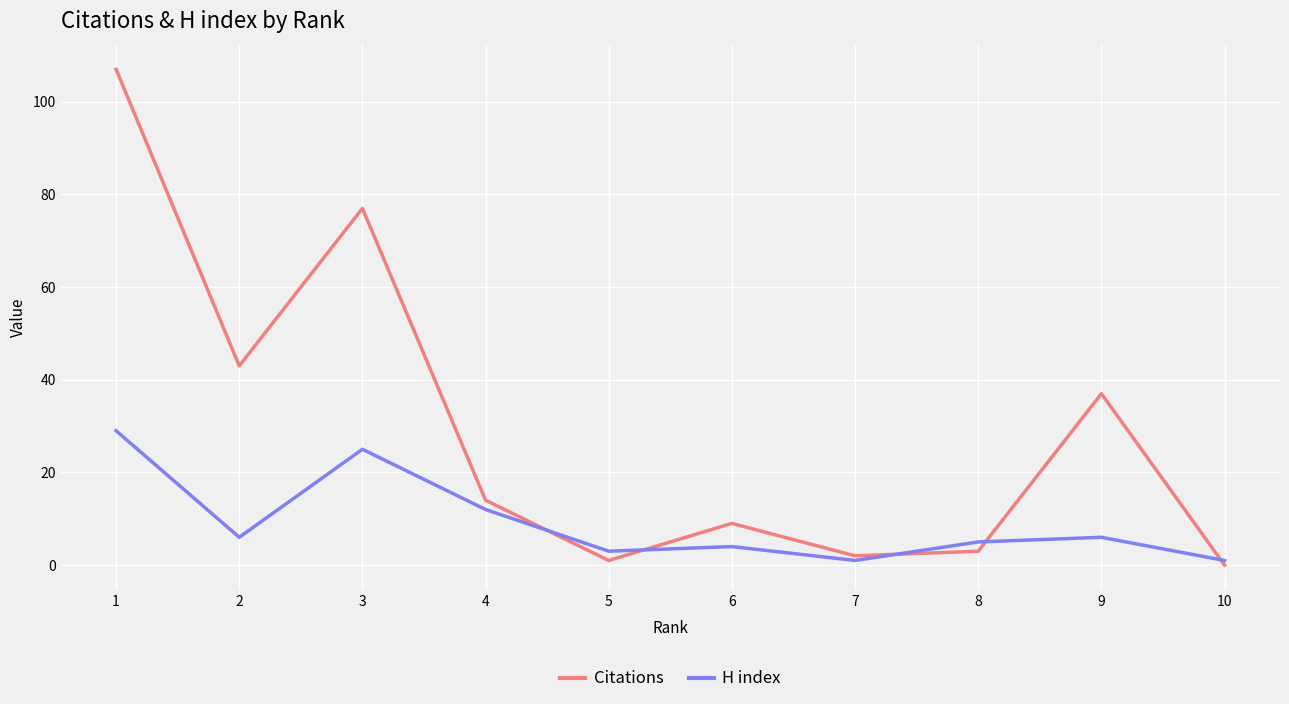

Is the value of Citations at 10 greater than the value of H index at 5?

No